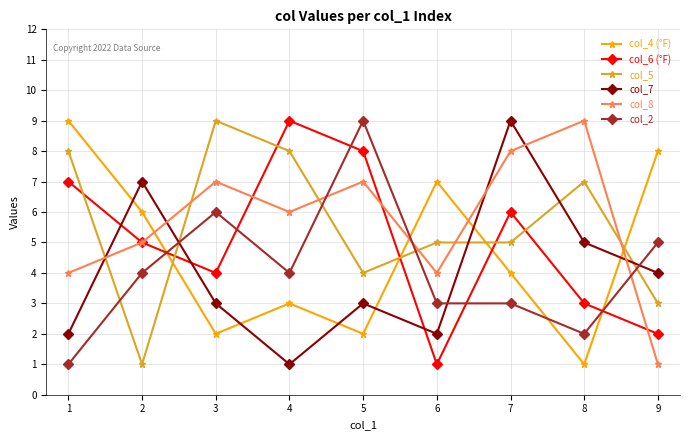

What is the value of the col_2 point at the 6th from the left?

3